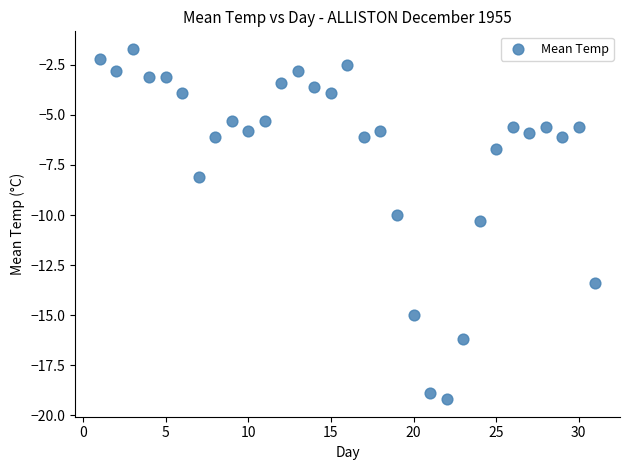

What is the range of X values (max minus min)?

30.0